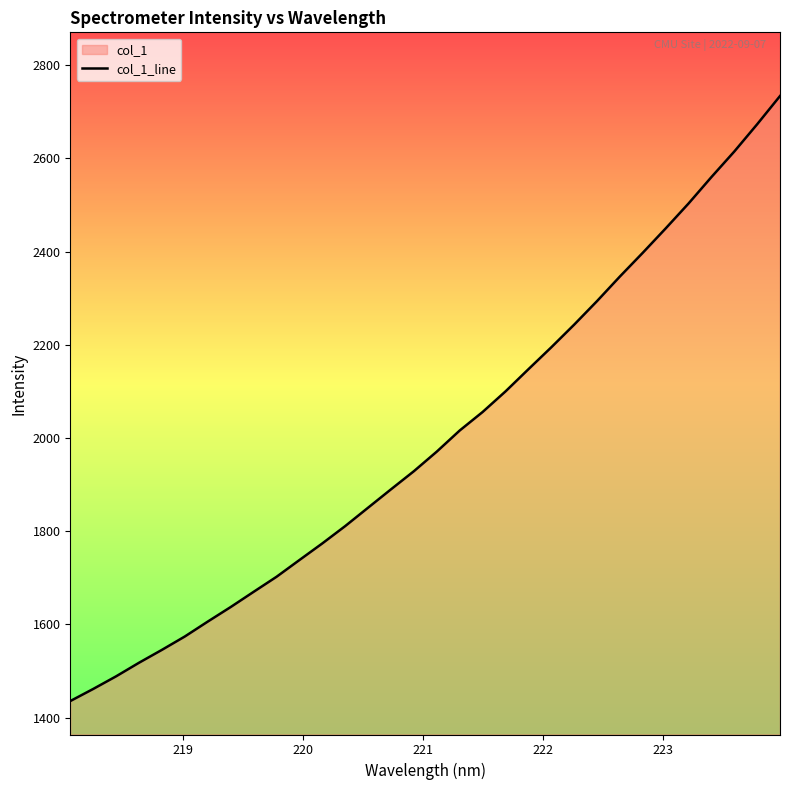

What is the difference between the maximum and minimum values?

1298.5